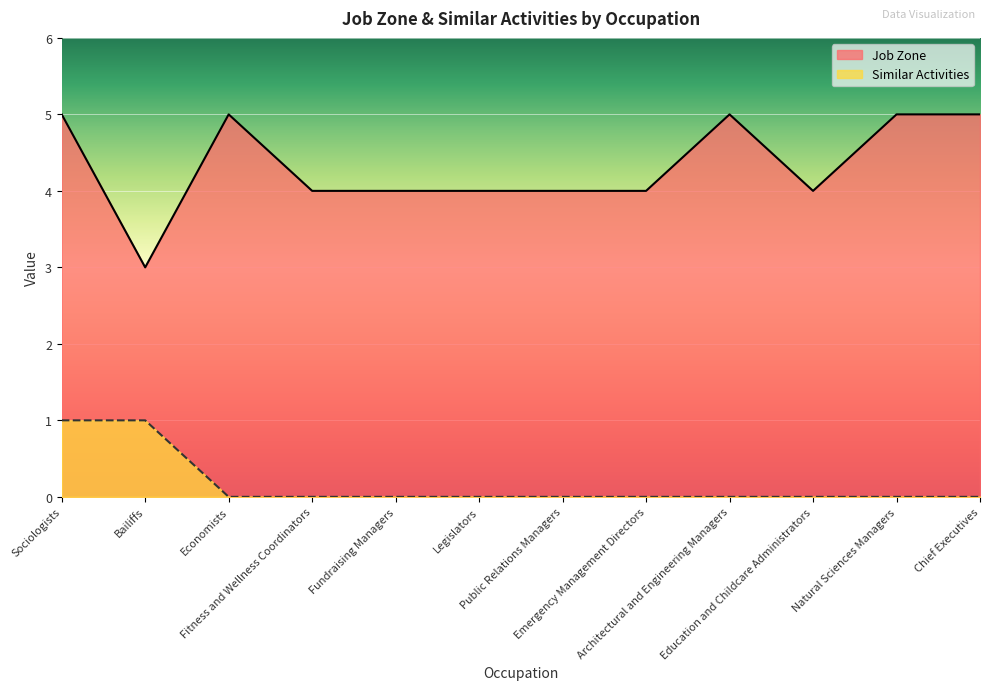

In Job Zone, how many points are higher than both neighbors (excluding endpoints)?

2